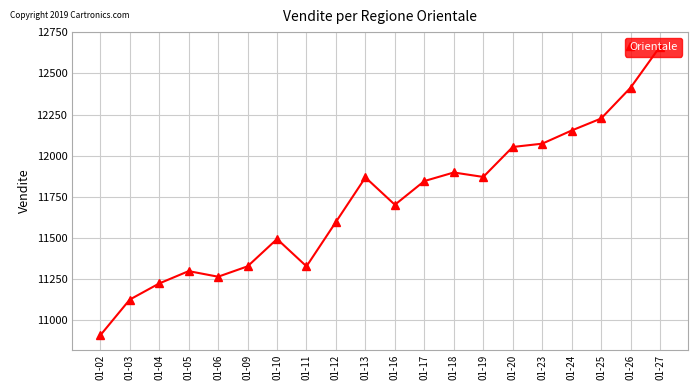

What is the sum of all values?

234337